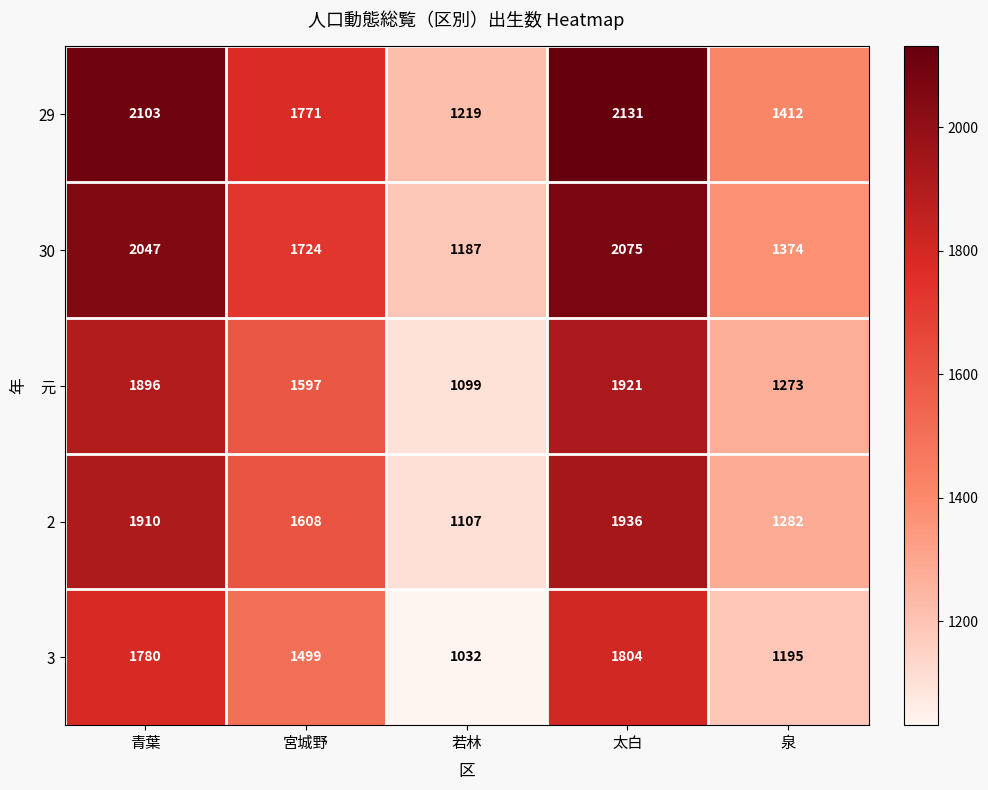

Which series has the largest total across all categories?

29